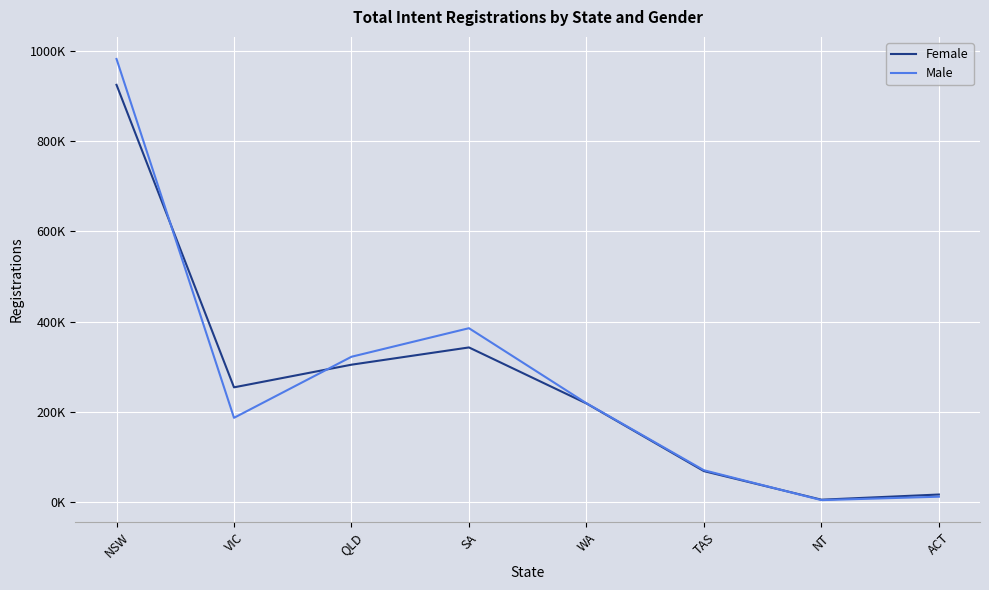

Where is Female nearest to the value 464957?

SA